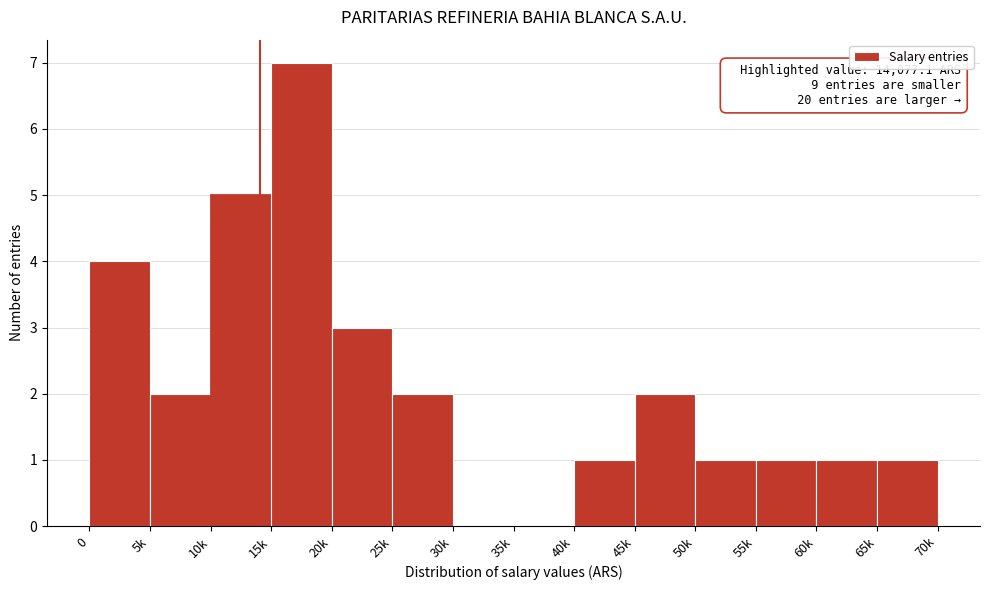

Reading left to right, what are all the values shown in this chart?

0=4	5k=2	10k=5	15k=7	20k=3	25k=2	30k=0	35k=0	40k=1	45k=2	50k=1	55k=1	60k=1	65k=1